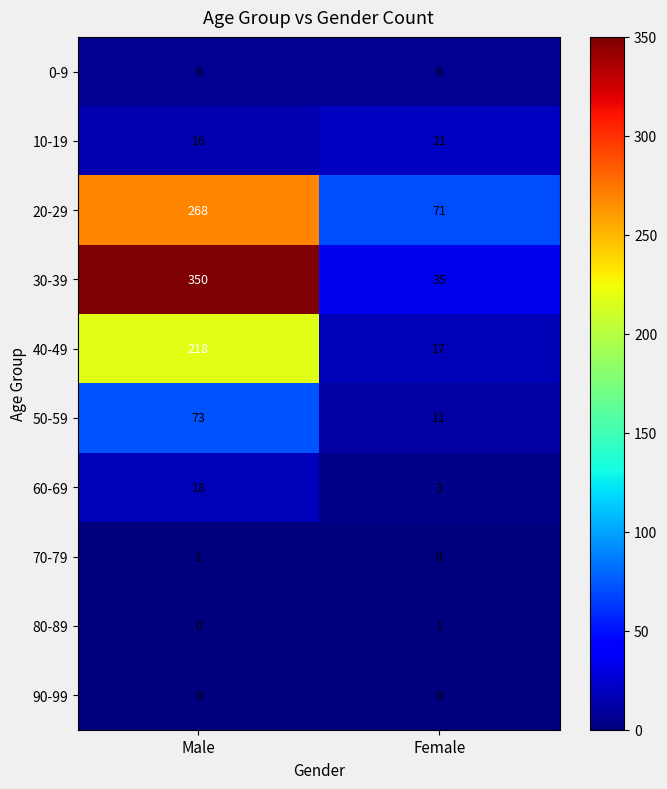

Reading left to right, extract all data points from this chart.

0-9: Male=6	Female=6
10-19: Male=16	Female=21
20-29: Male=268	Female=71
30-39: Male=350	Female=35
40-49: Male=218	Female=17
50-59: Male=73	Female=11
60-69: Male=18	Female=3
70-79: Male=1	Female=0
80-89: Male=0	Female=1
90-99: Male=0	Female=0